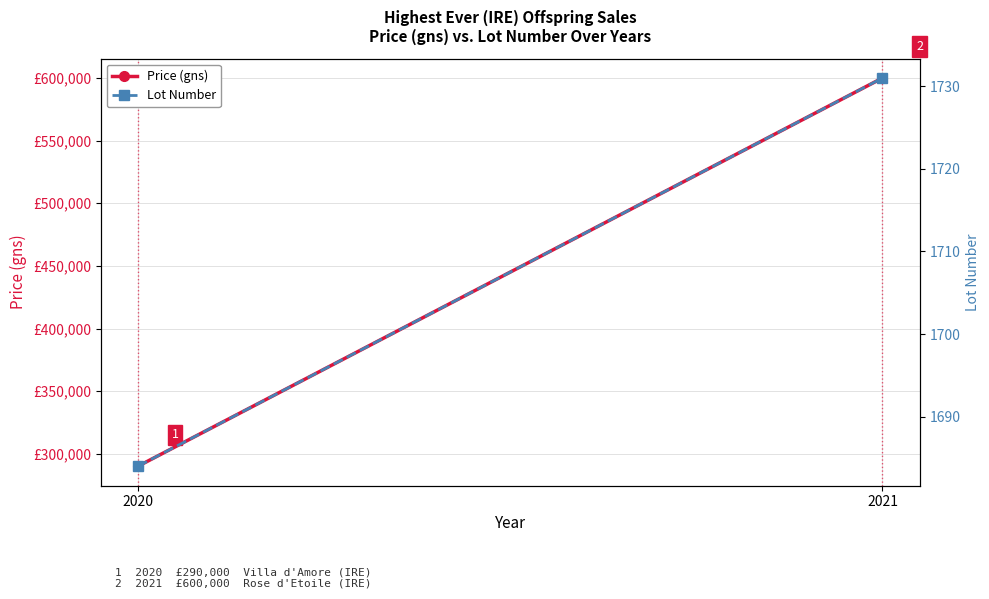

The Price (gns) series shows 290000 at 2020. True or false?

True